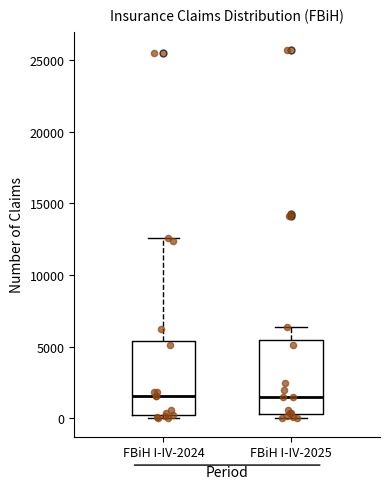

Reading left to right, transcribe this box plot: for each box, give where its median line is, the range the box spans, and where its two whiskers end, as read against the y-axis. The values are not printed on the chart, so give them approximately, as read against the axis.

FBiH I-IV-2024: median 1500, box 0 to 5500, whiskers 0 (just below the box's lower edge) to 12500
FBiH I-IV-2025: median 1500, box 500 to 5500, whiskers 0 to 6500